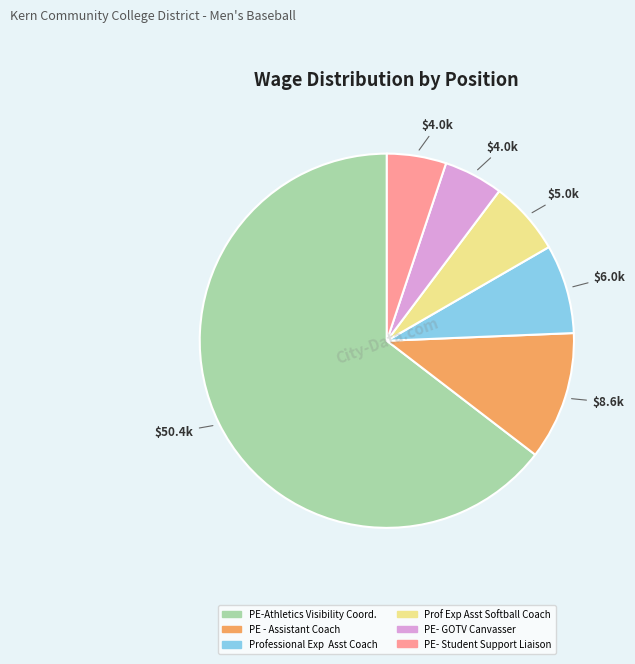

How many segments does this pie chart have?

6